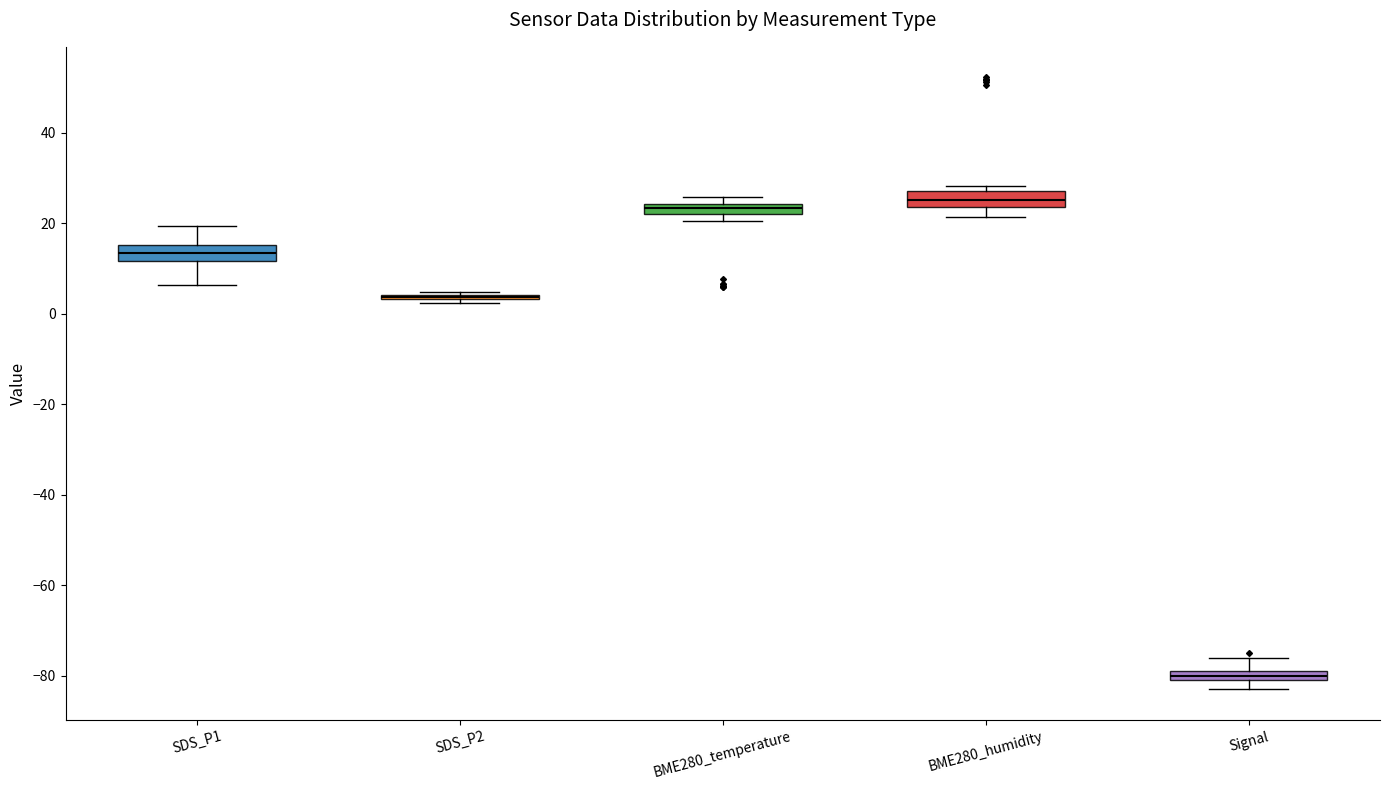

Where does the median line of the box for BME280_humidity sit on the y-axis? The values are not printed on the chart, so give them approximately, as read against the axis.

26